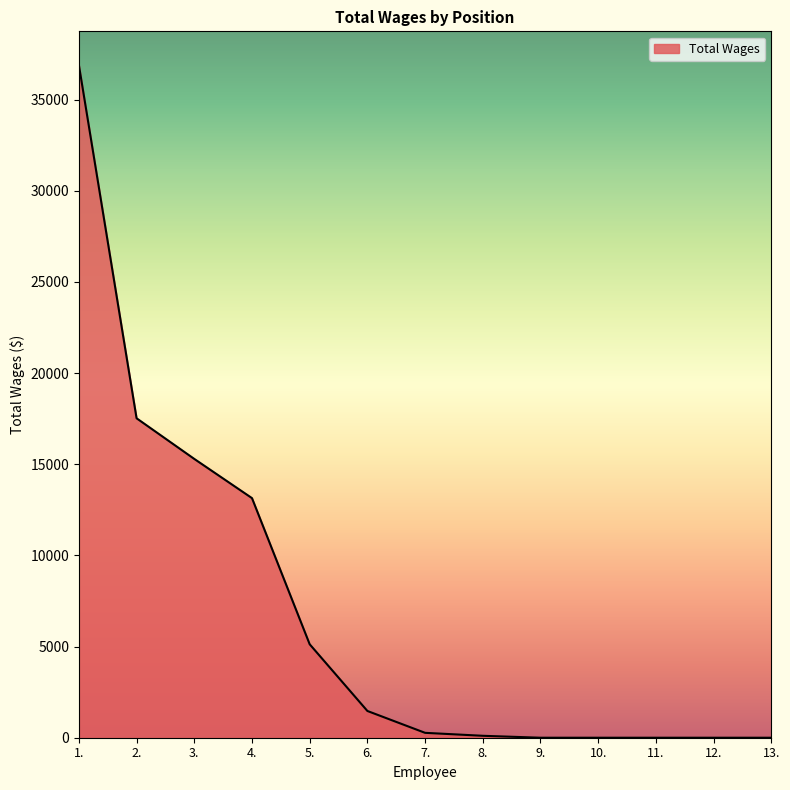

Is it true that the value at 1. is 36895?

True